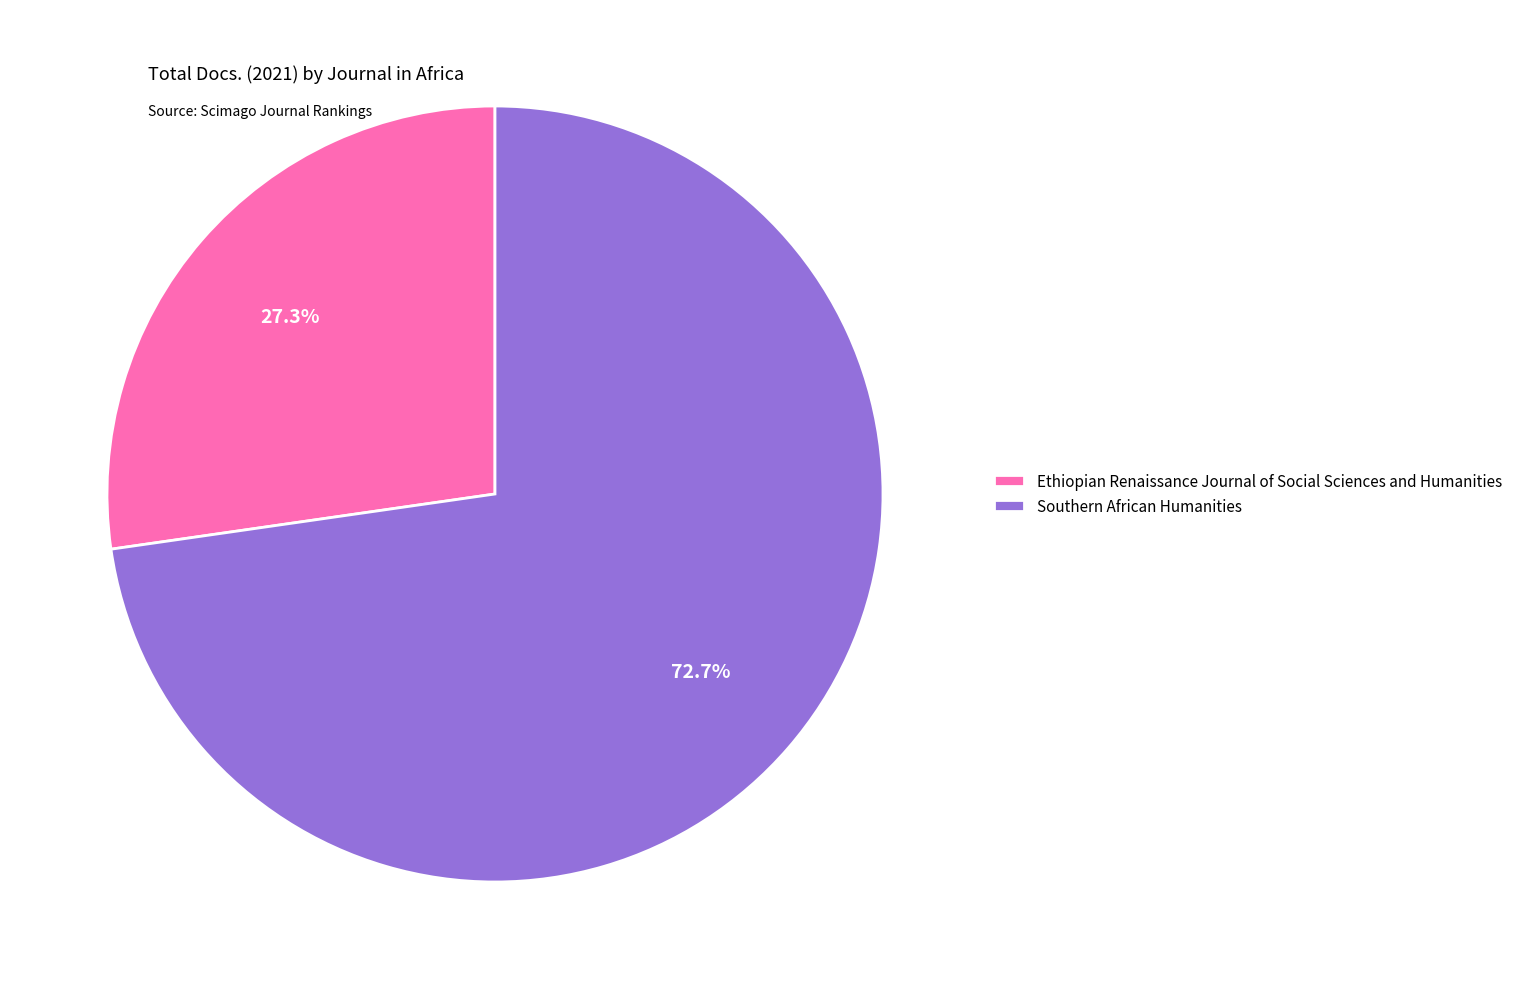

Is there any slice that represents more than half of the pie?

Yes